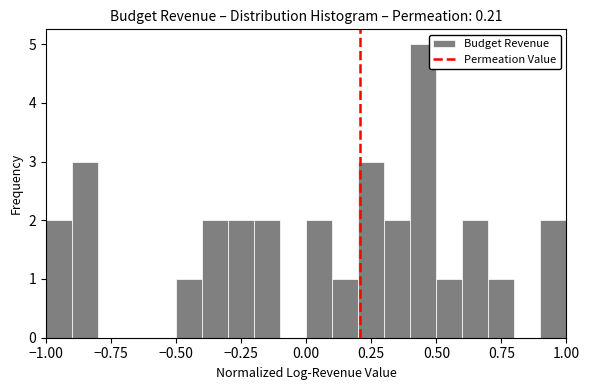

Around what value on the x-axis is the tallest bar? Give the approximate position of its centre, as read against the axis.

0.45